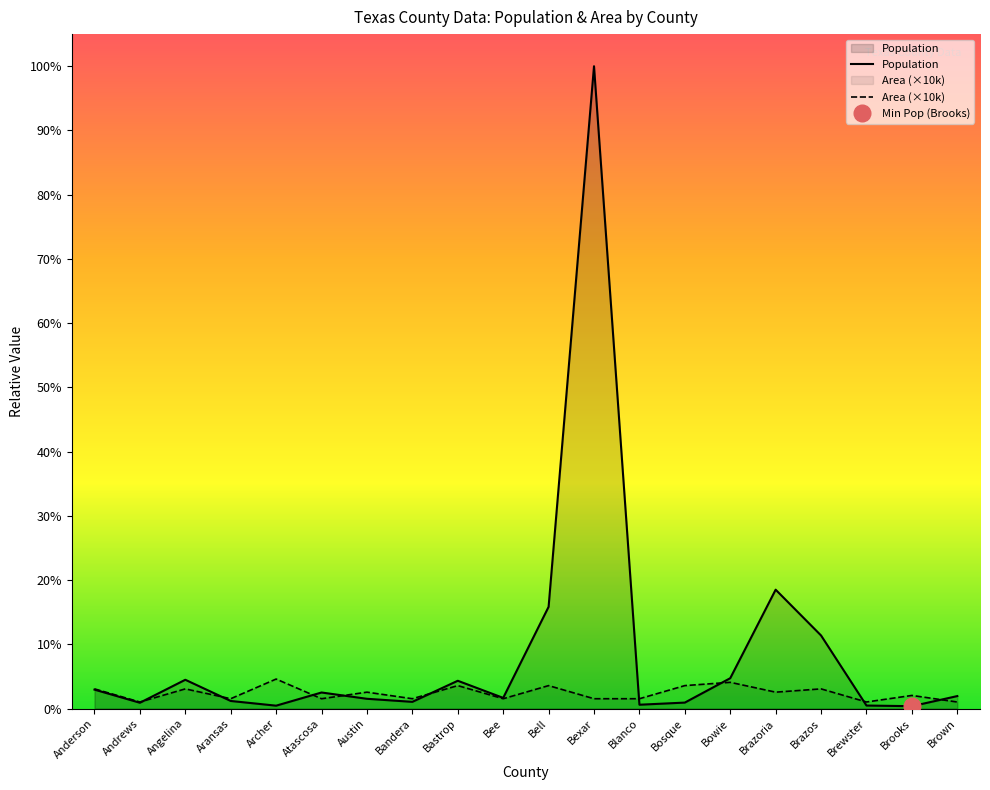

What is the difference between the highest and lowest values at Atascosa?

18981